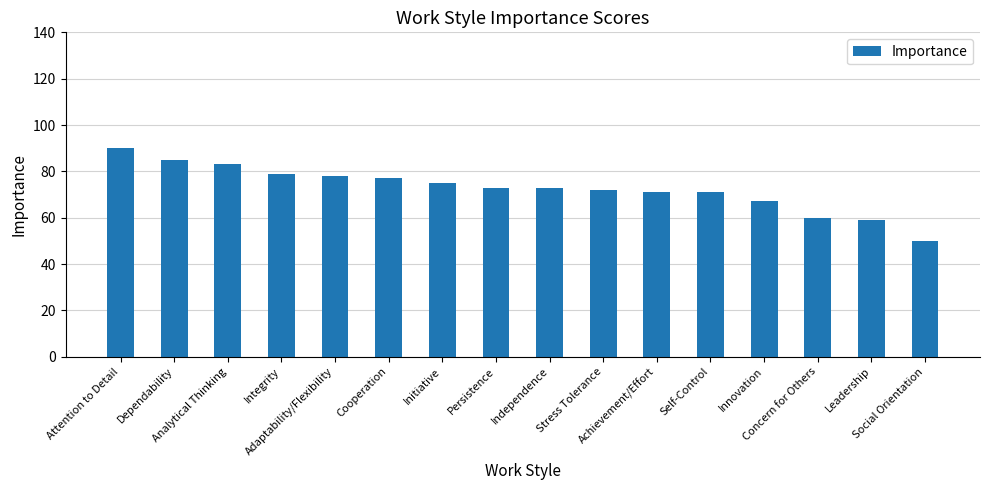

What is the difference between the maximum and second lowest values?

31